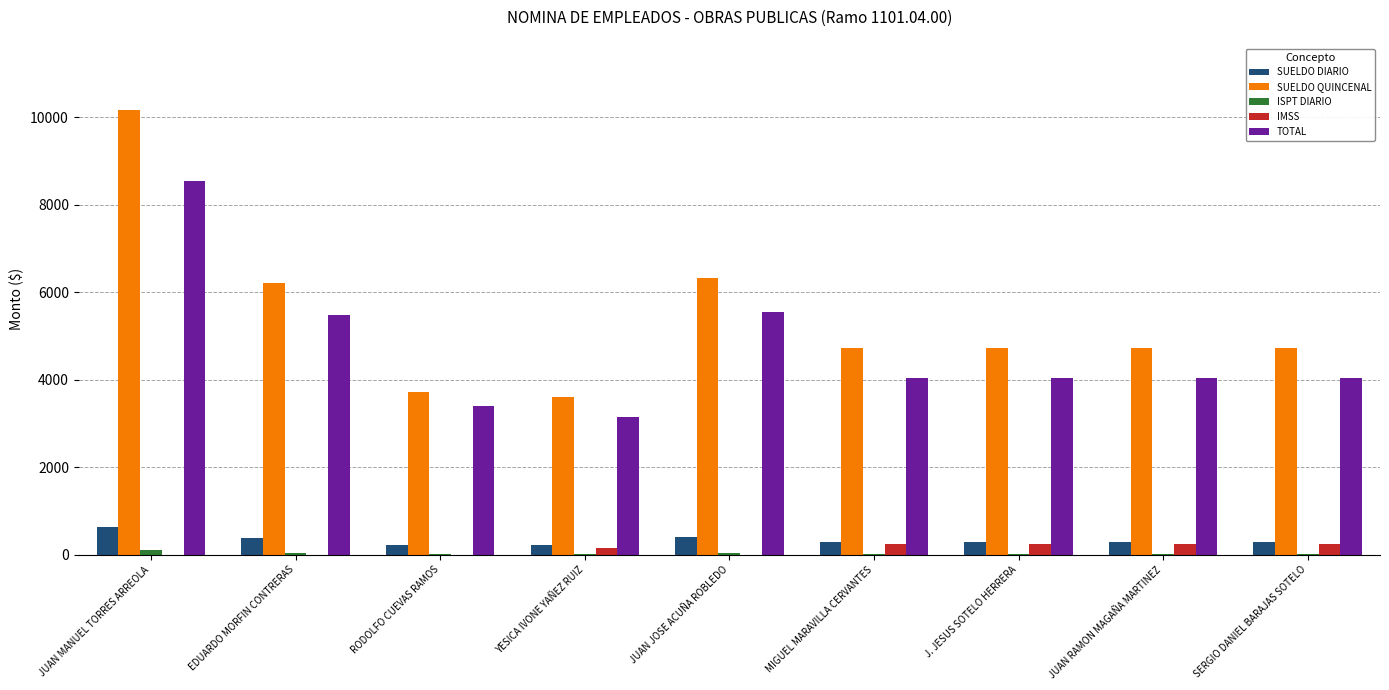

What is the maximum value shown in the chart?

10160